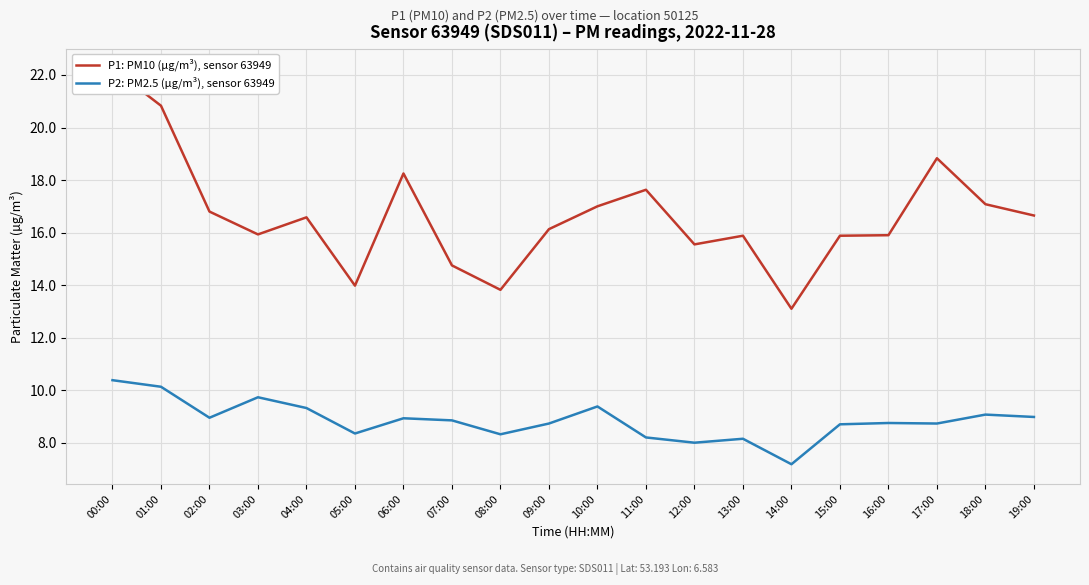

True or false: P2: PM2.5 (µg/m³), sensor 63949 and P1: PM10 (µg/m³), sensor 63949 cross at least once.

False